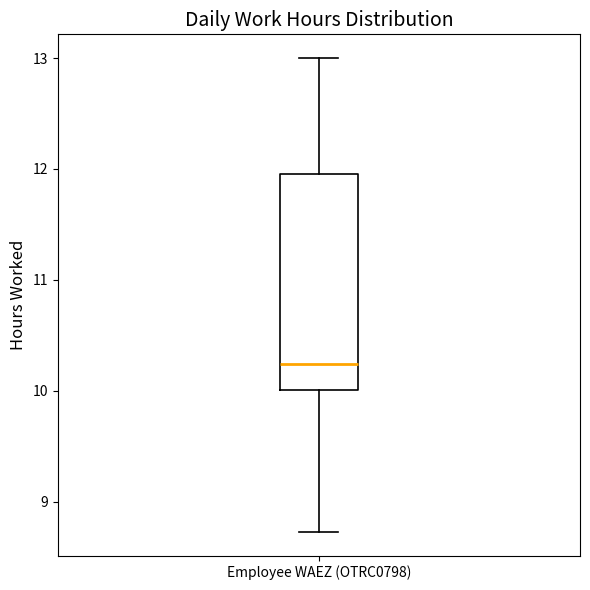

Transcribe this box plot: give where the median line is, the range the box spans, and where the two whiskers end, as read against the y-axis. The values are not printed on the chart, so give them approximately, as read against the axis.

median 10.2, box 10.0 to 12.0, whiskers 8.7 to 13.0